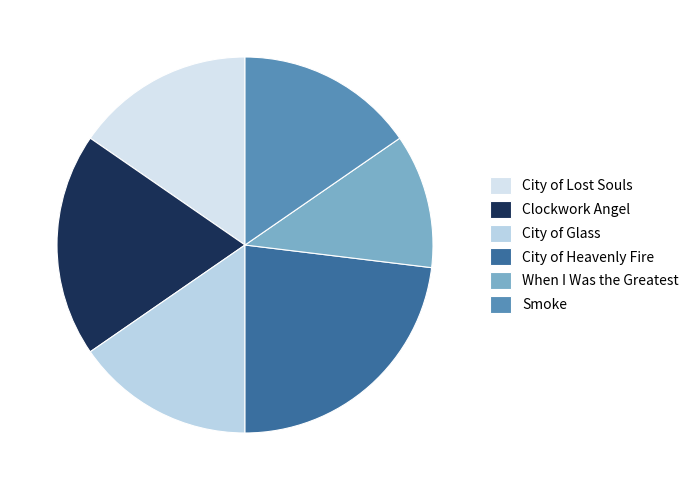

Does any single category account for the majority?

No